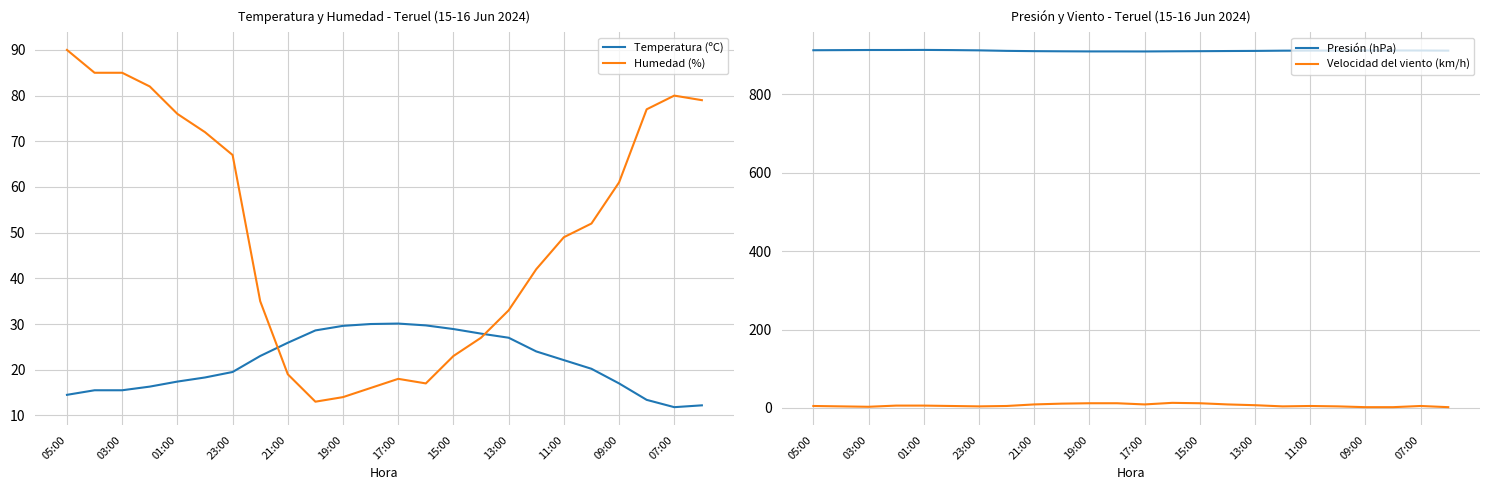

What is the minimum value for Temperatura (ºC)?

11.8